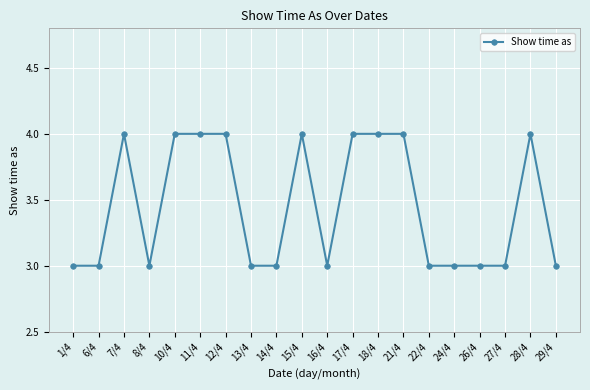

True or false: there are more than 1 points higher than both neighbors.

True